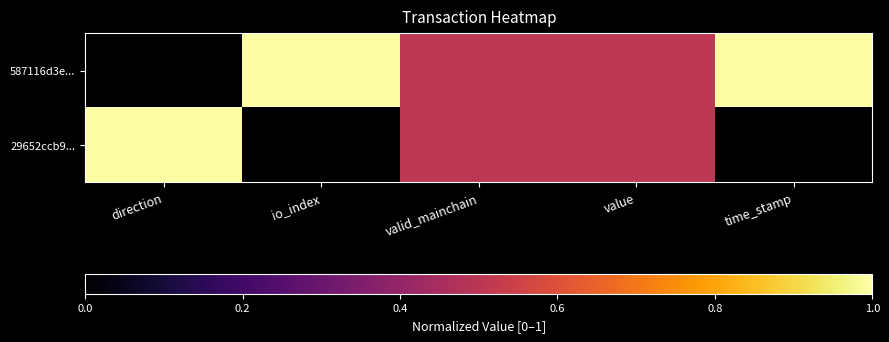

Reading left to right, transcribe all the data shown in this chart.

587116d3e...: direction=0.0	io_index=1.0	valid_mainchain=0.5	value=0.5	time_stamp=1.0
29652ccb9...: direction=1.0	io_index=0.0	valid_mainchain=0.5	value=0.5	time_stamp=0.0